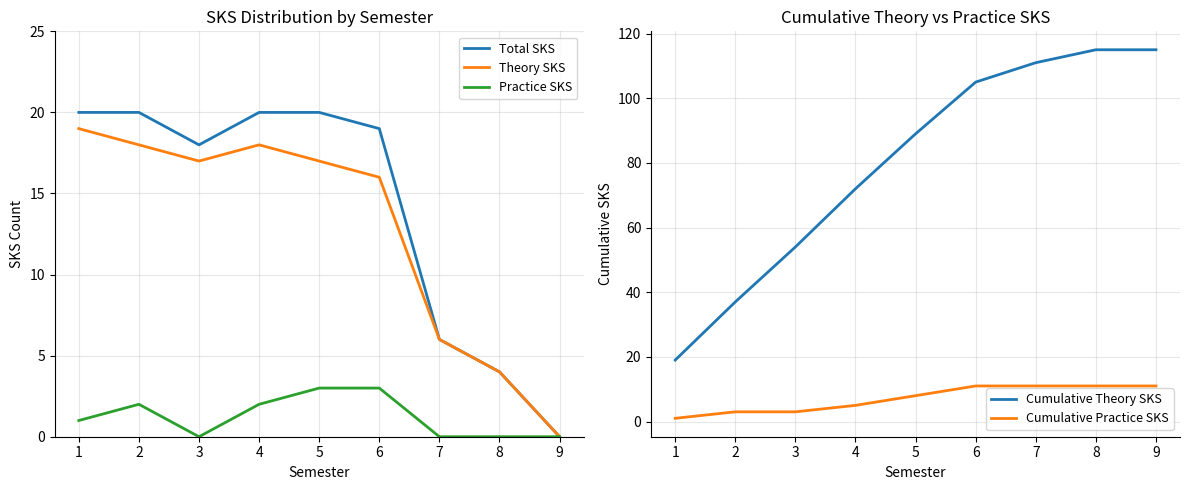

True or false: Total SKS and Practice SKS cross at least once.

False